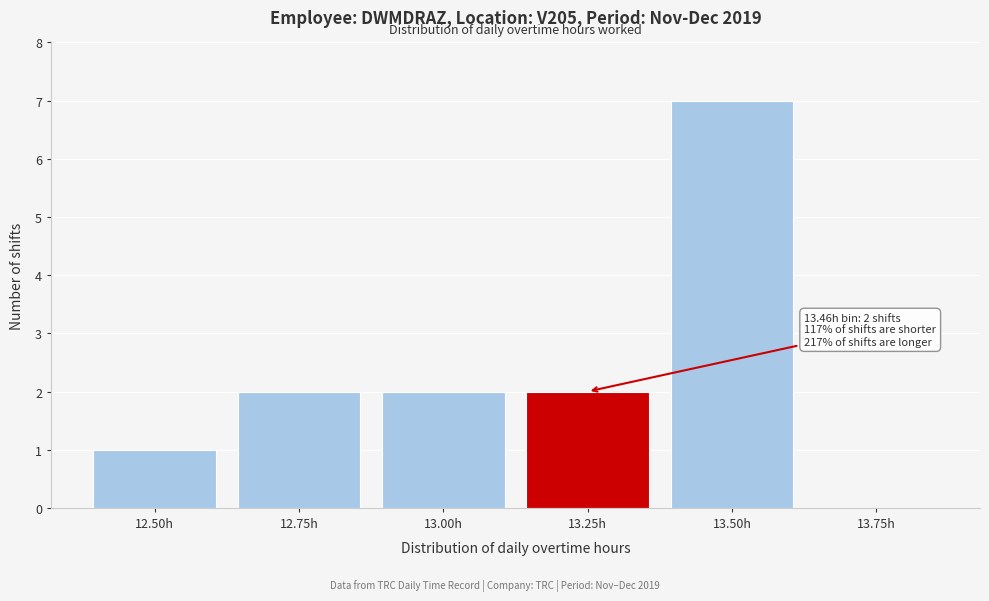

Reading left to right, extract all data points from this chart.

12.50h=1	12.75h=2	13.00h=2	13.25h=2	13.50h=7	13.75h=0